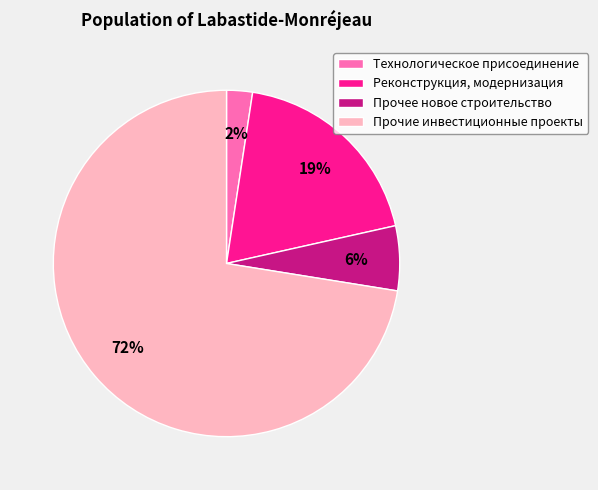

Which slice is the largest?

Прочие инвестиционные проекты